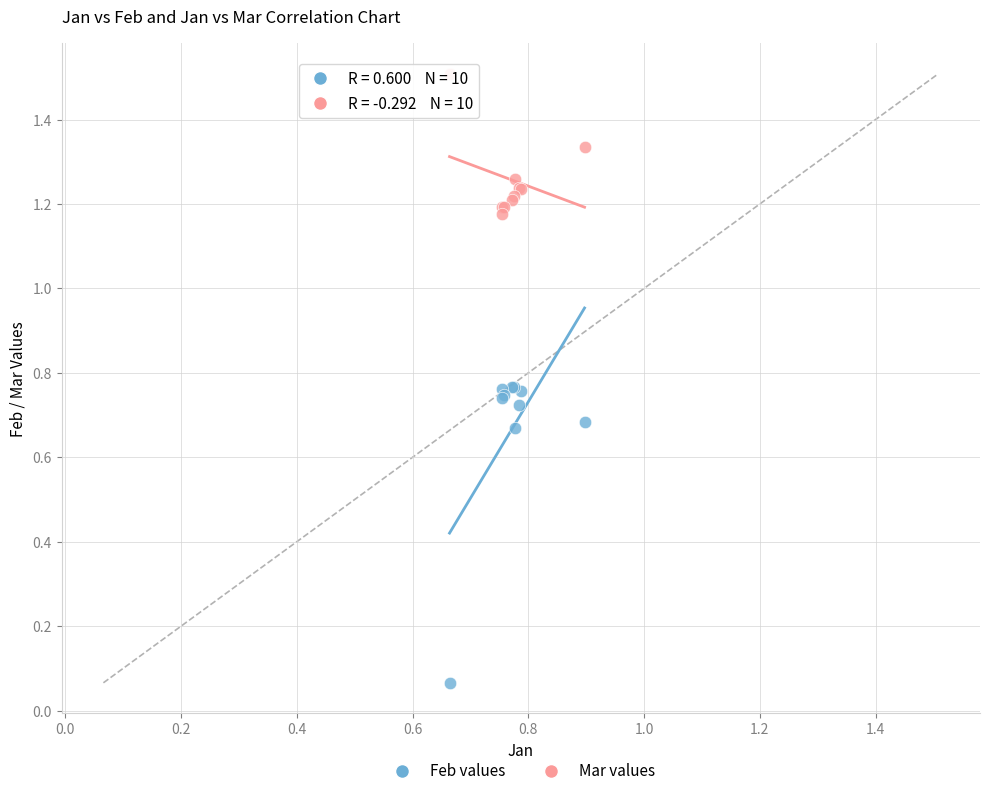

Which series contains the highest Y value?

Mar values